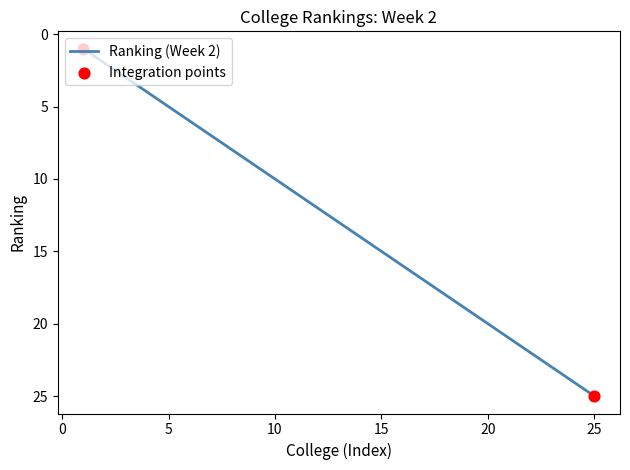

What is the difference between the maximum and minimum values?

24